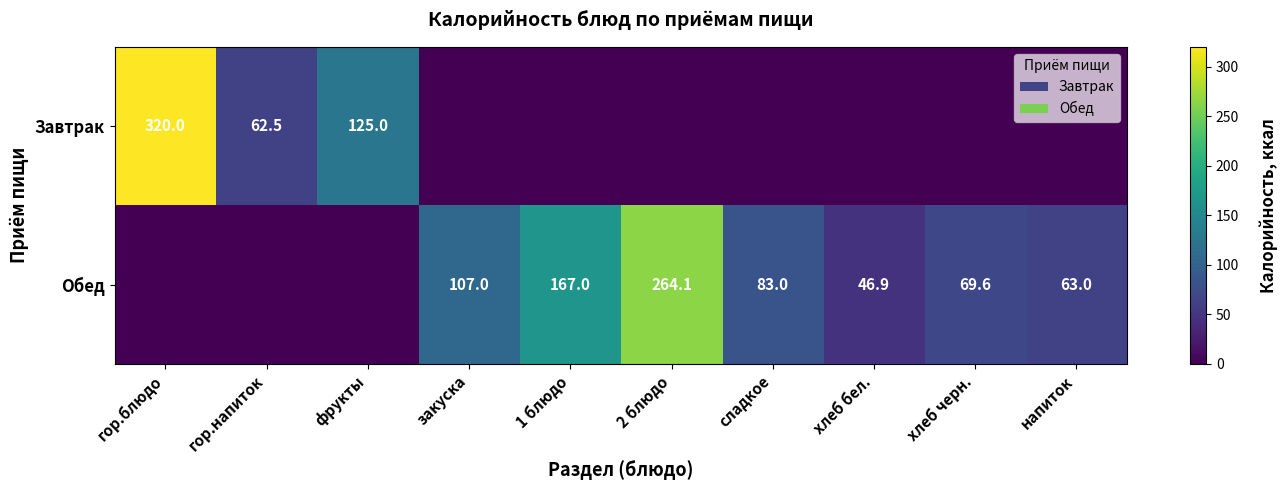

What is the sum of the Обед values at 2 блюдо and хлеб черн.?

333.7